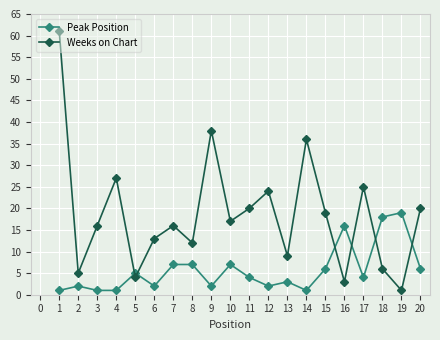

What is the highest value of the Weeks on Chart series?

61